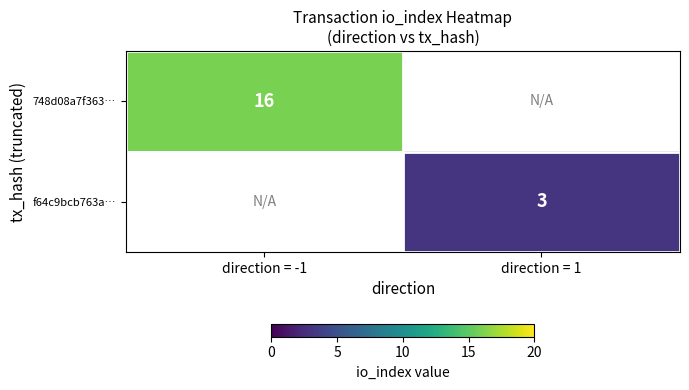

The 748d08a7f363… series shows 5 at direction = -1. True or false?

False